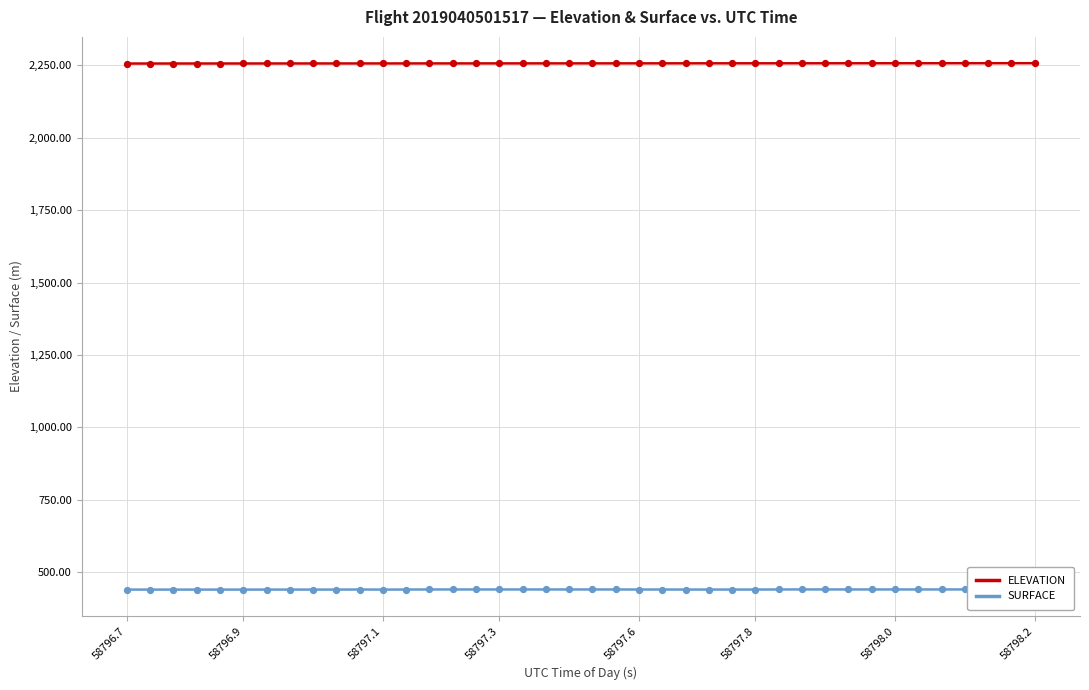

True or false: SURFACE and ELEVATION intersect in this chart.

False